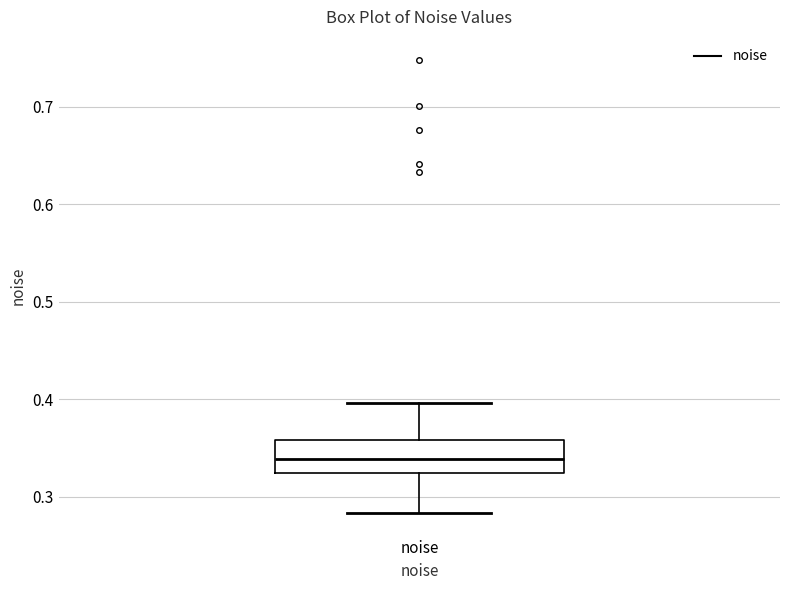

Read this box plot against the y-axis: the position of the median line, the range covered by the box, and the ends of both whiskers. The values are not printed on the chart, so give them approximately, as read against the axis.

median 0.34, box 0.32 to 0.36, whiskers 0.28 to 0.40